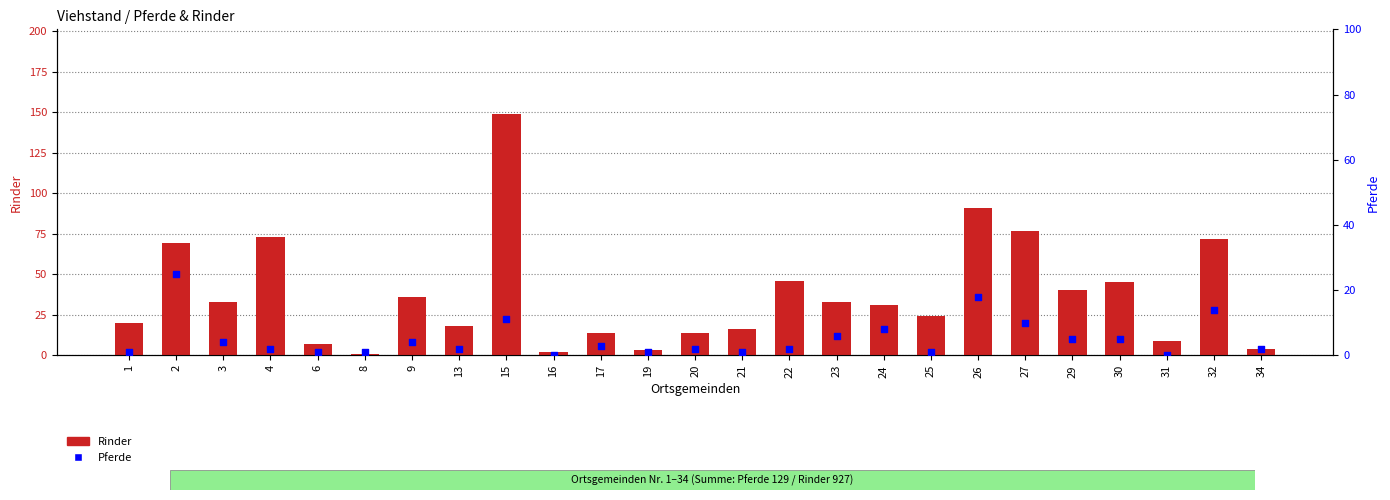

At how many categories does at least one series exceed 72?

4